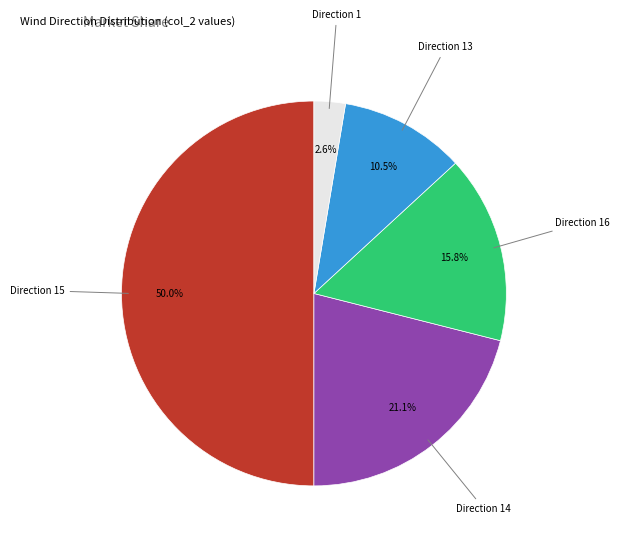

To the nearest percent, what is the average slice percentage?

20%